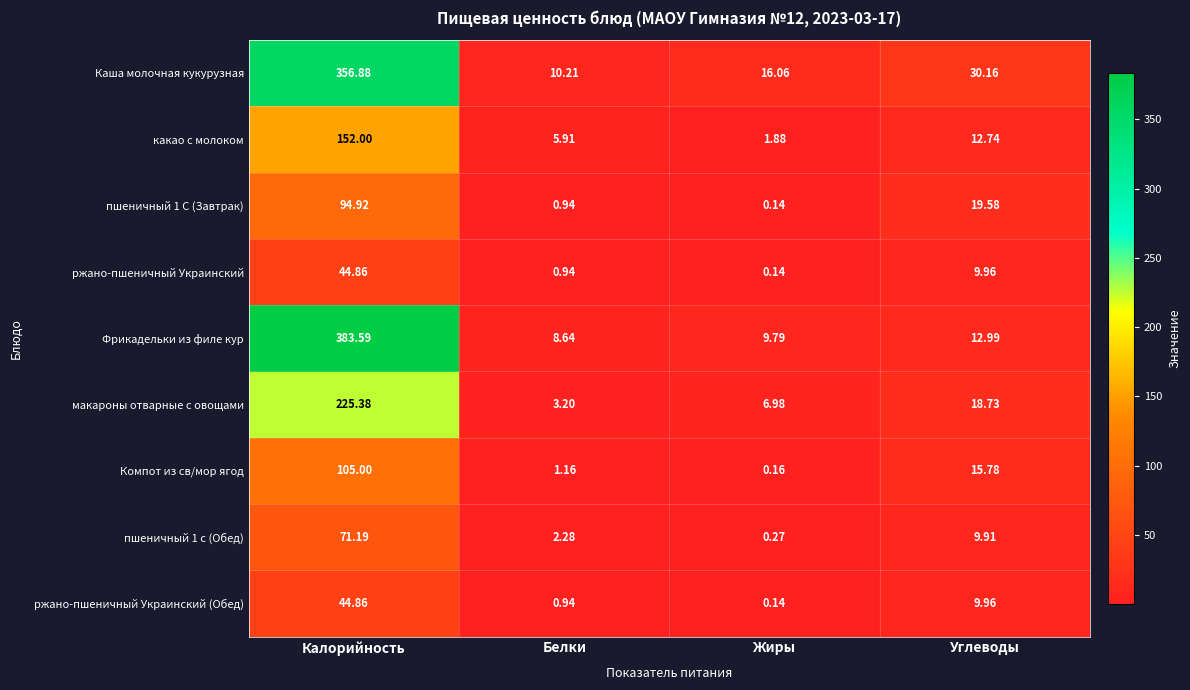

Which category has the highest value in the Фрикадельки из филе кур series?

Калорийность